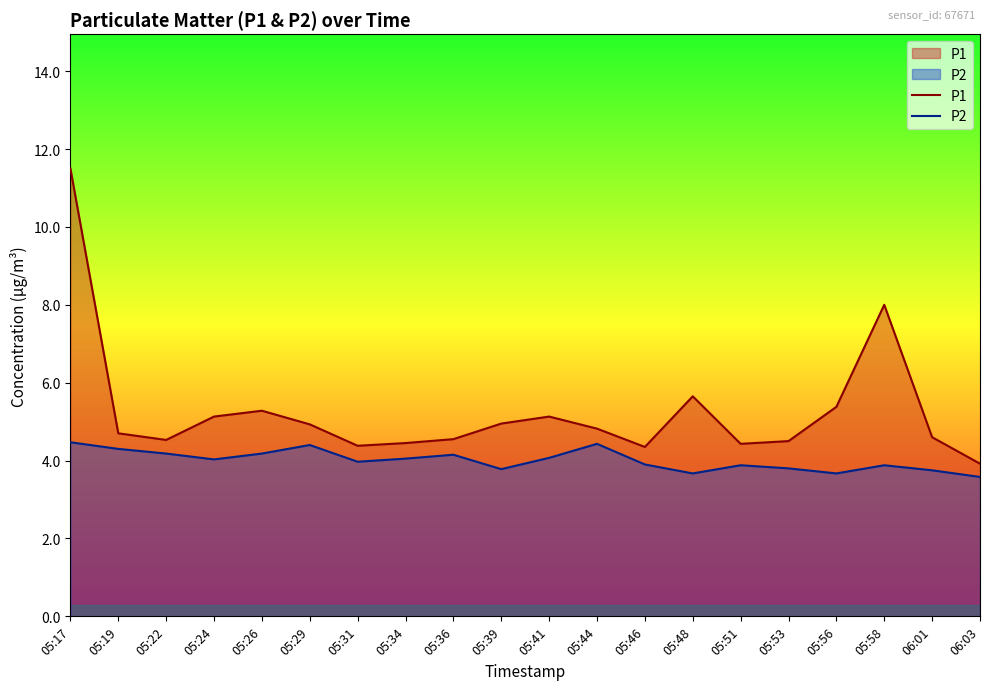

At 05:17, list the series in order from largest to smallest.

P1, P2